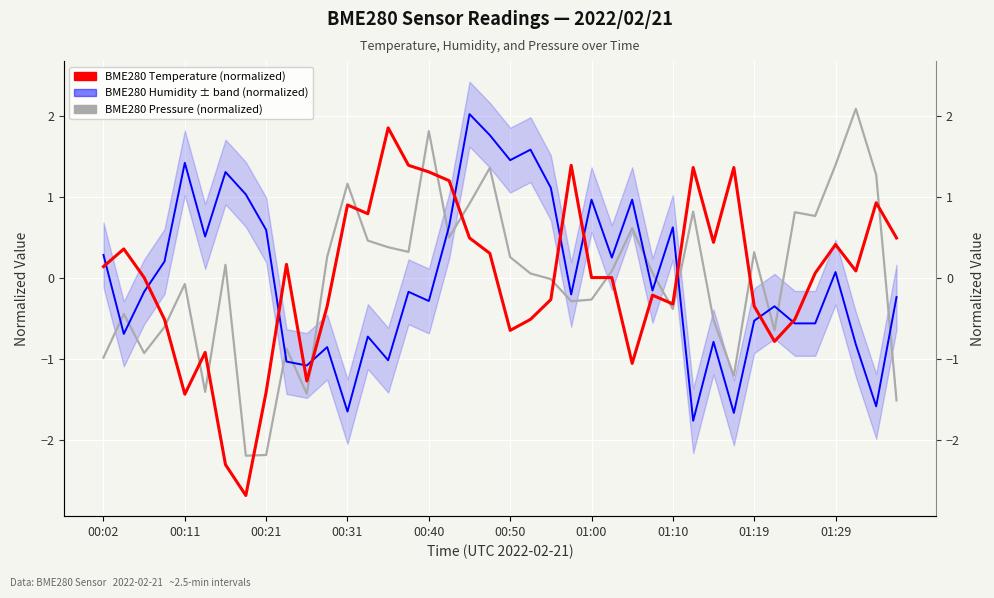

Between 00:40 and 19, which series saw the biggest shift?

BME280 Temperature (normalized)